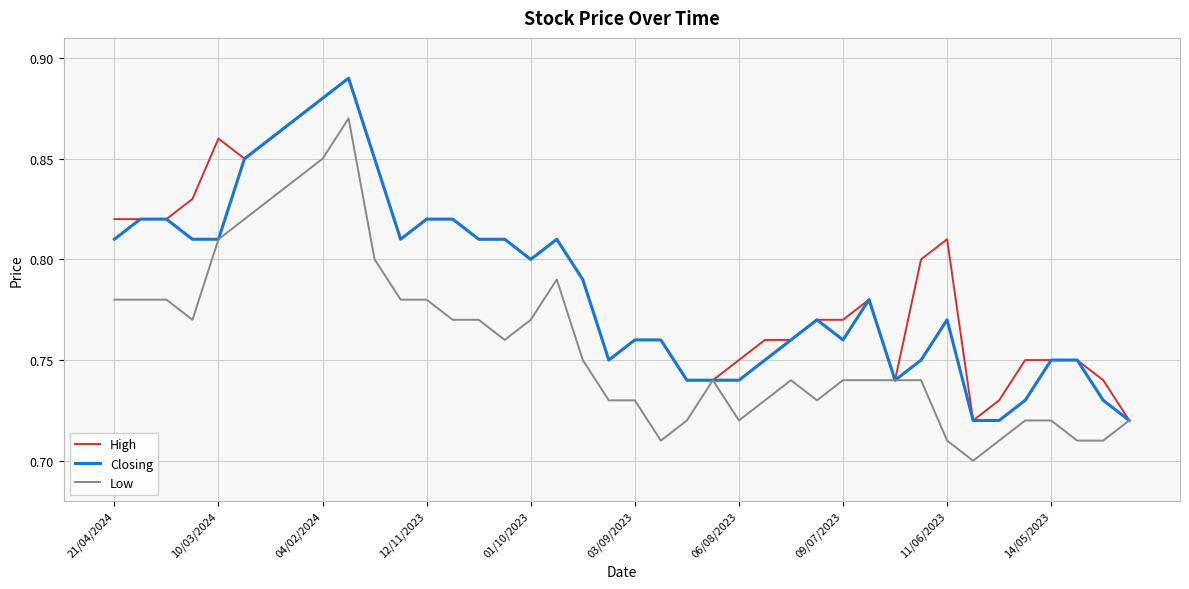

Rank the series by their average value, from highest to lowest.

High, Closing, Low